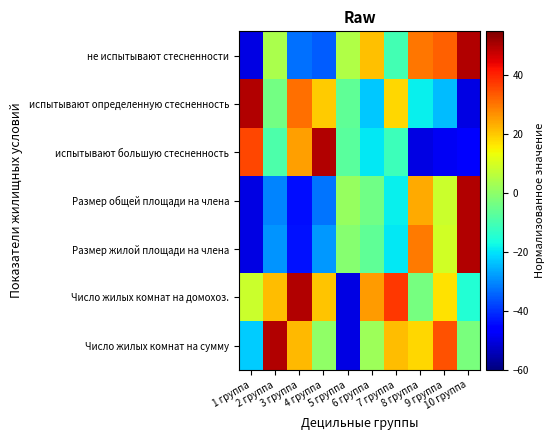

At how many categories does at least one series exceed 36?

6